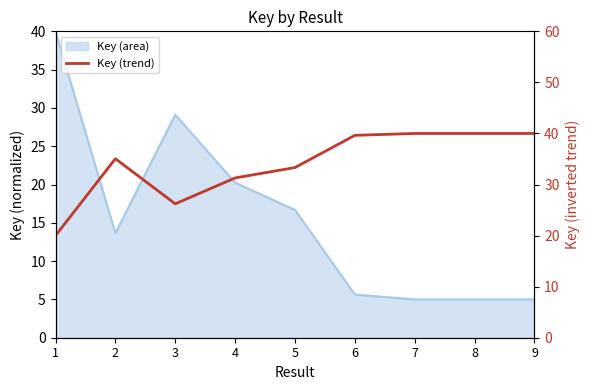

What is the sum of the values at 2 and 3?

61.3